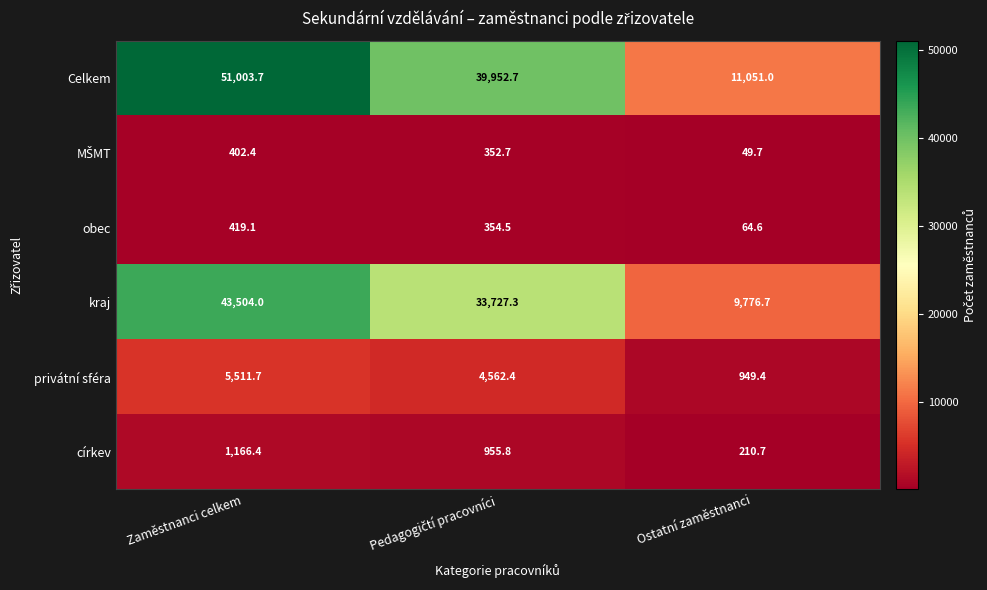

Is the value of Celkem at Ostatní zaměstnanci greater than the value of církev at Zaměstnanci celkem?

Yes